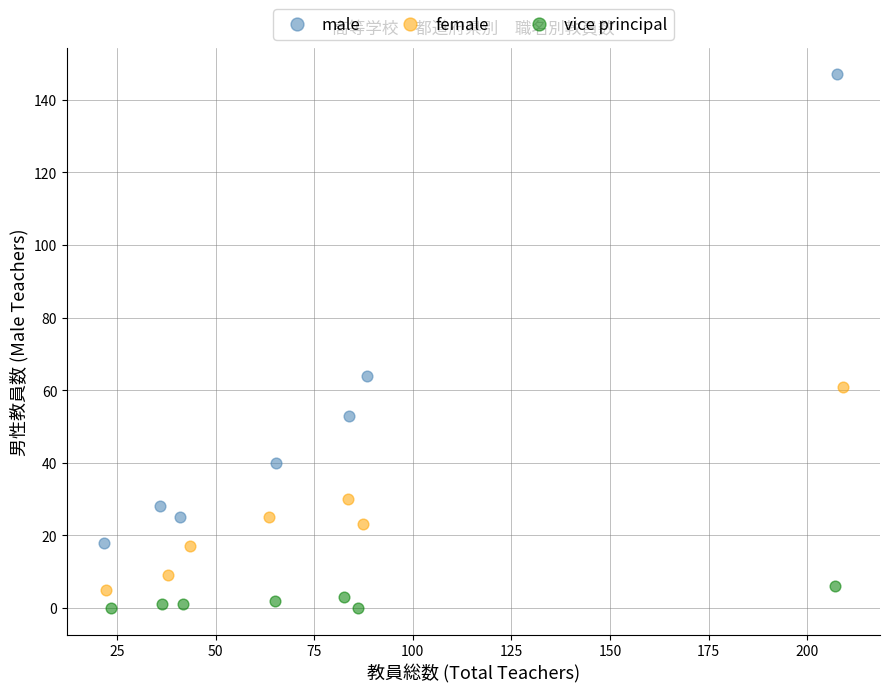

Which series has the largest Y range (max minus min)?

male